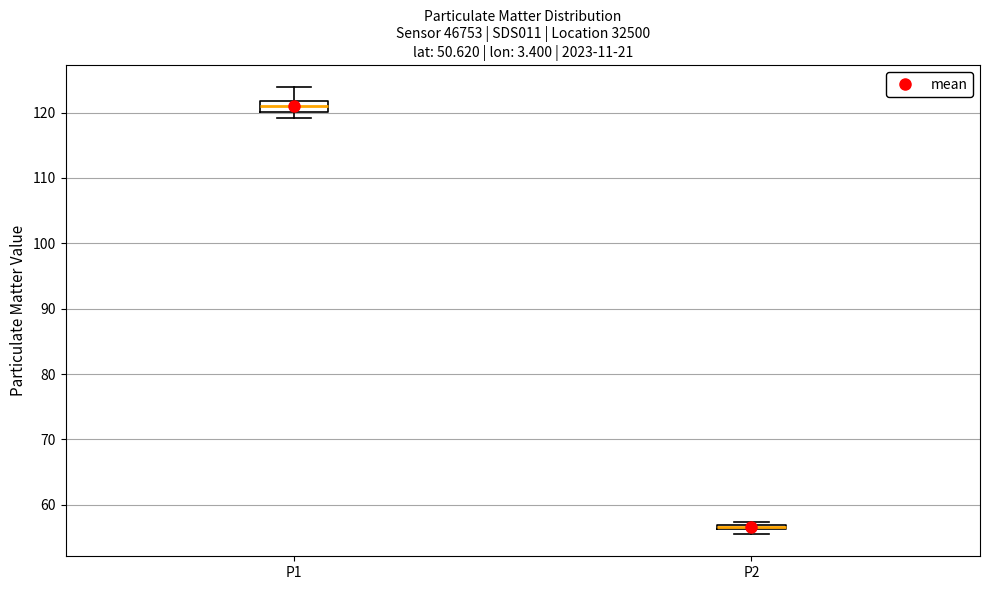

Where is the lower edge of the box for P2 on the y-axis? The values are not printed on the chart, so give them approximately, as read against the axis.

56